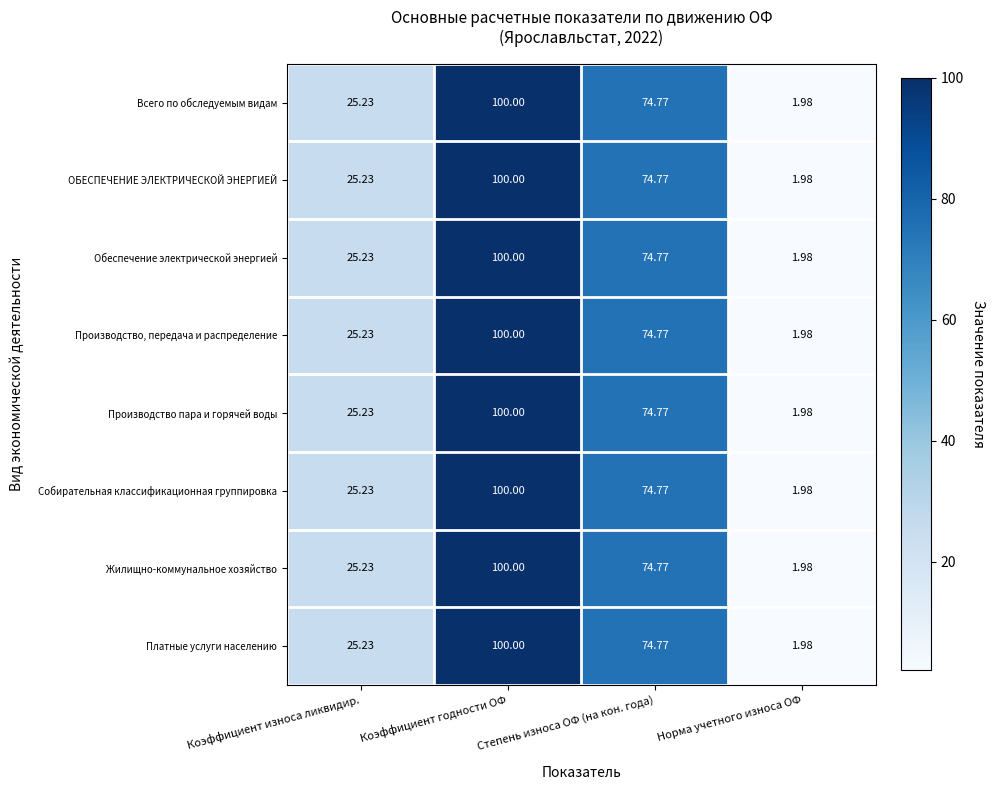

Which category has the lowest value in the ОБЕСПЕЧЕНИЕ ЭЛЕКТРИЧЕСКОЙ ЭНЕРГИЕЙ series?

Норма учетного износа ОФ